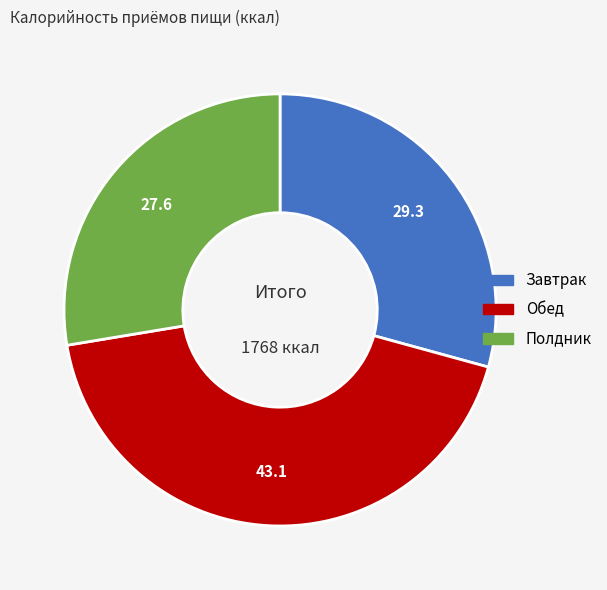

The Обед slice represents 43% of the pie. True or false?

True